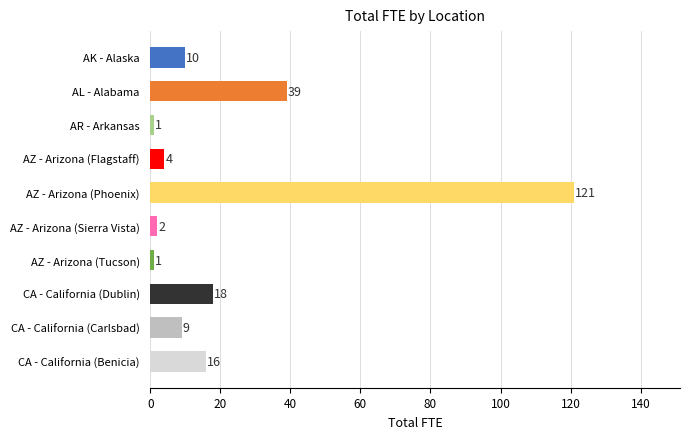

Reading bottom to top, transcribe all the data shown in this chart.

16	9	18	1	2	121	4	1	39	10